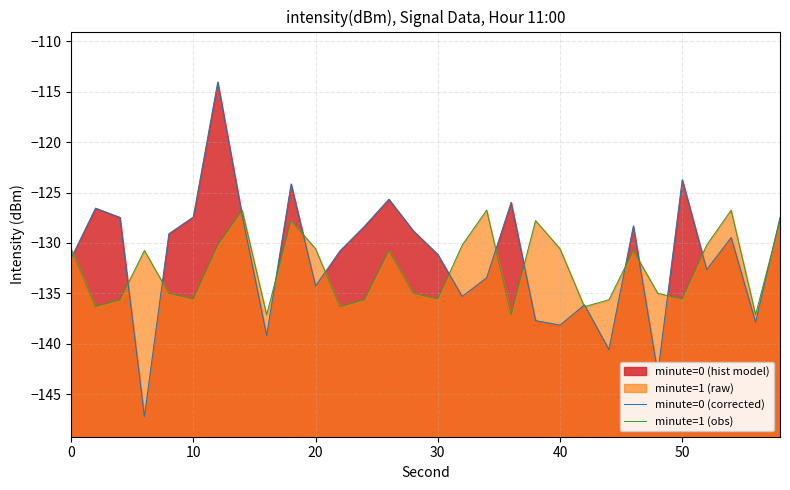

Does the chart have visible grid lines?

Yes